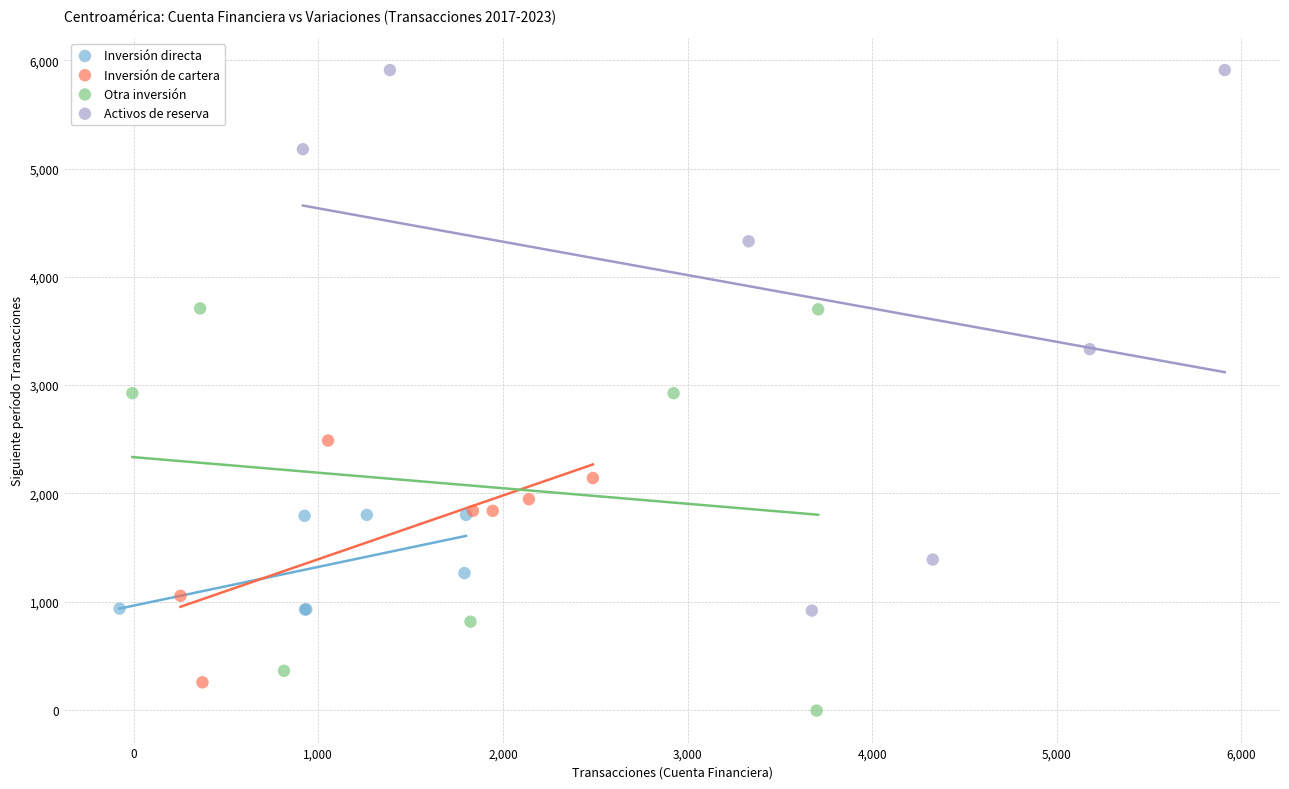

Which series has the widest spread of Y values?

Activos de reserva